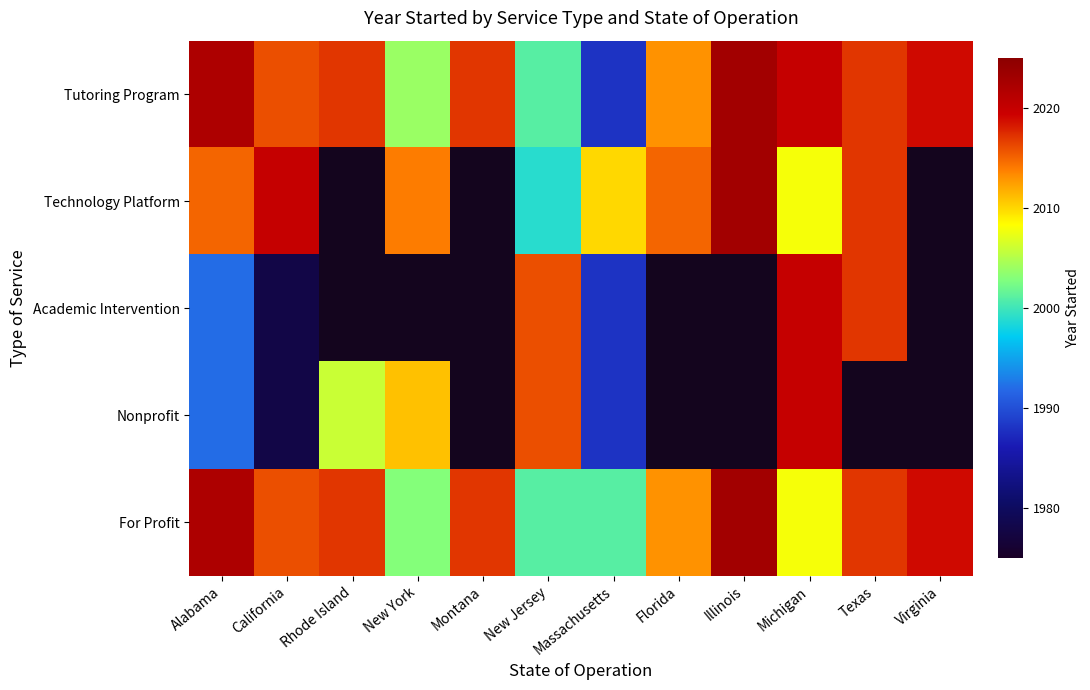

What is the minimum value shown in the chart?

1978.0